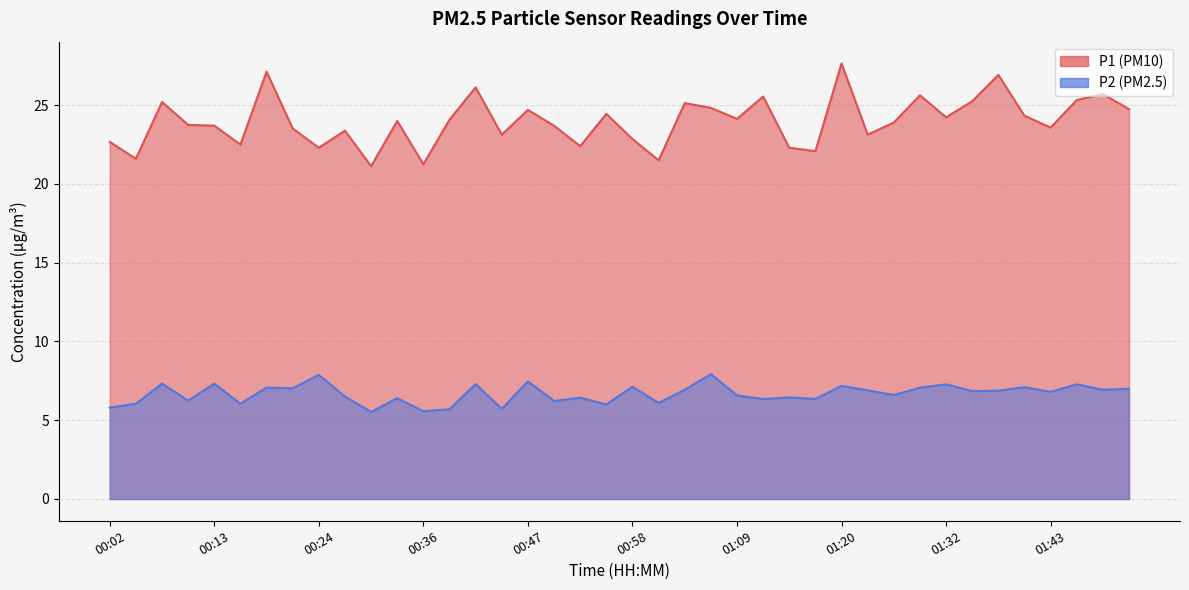

Rank the series by their maximum value, from highest to lowest.

P1, P2